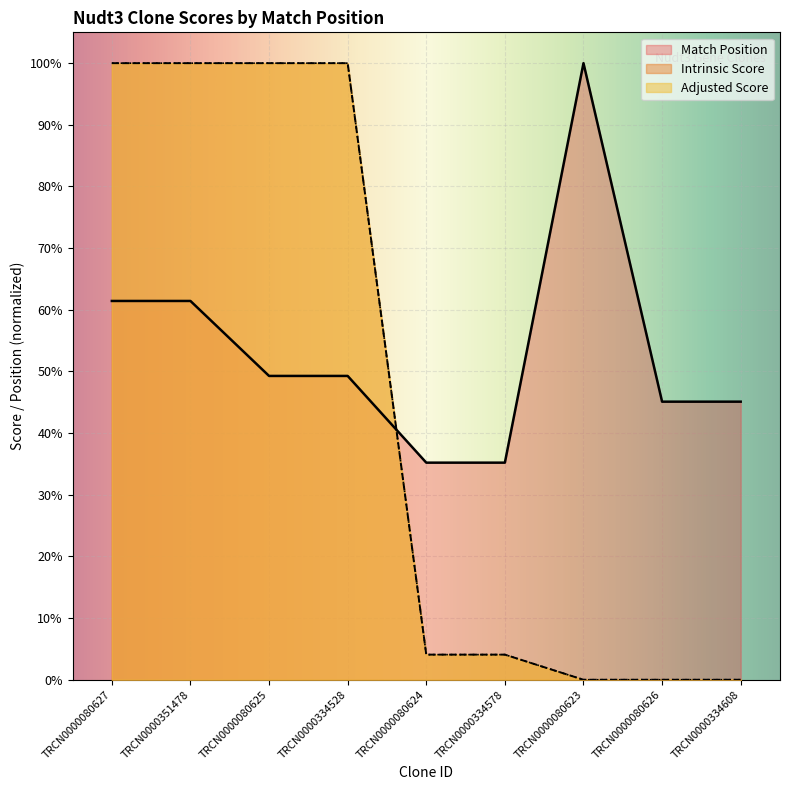

Which category has the highest value in the Adjusted Score series?

TRCN0000080627